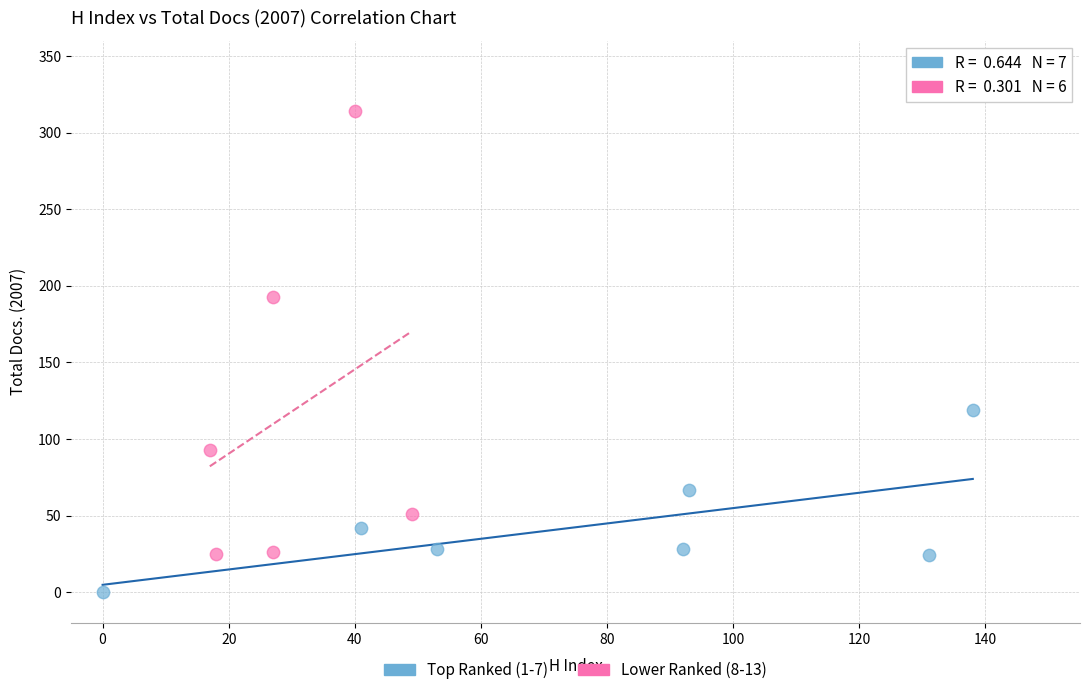

Which series has the widest spread of Y values?

Lower Ranked (8-13)